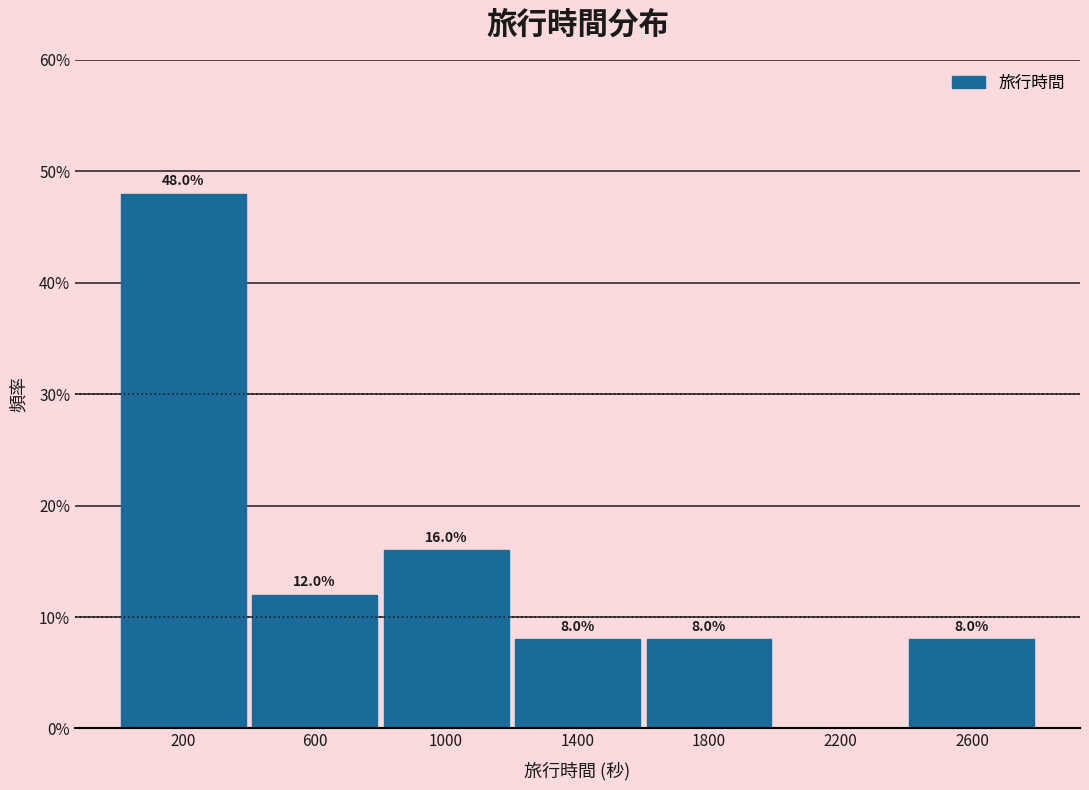

Over which range of the x-axis is the bar tallest?

0 to 400